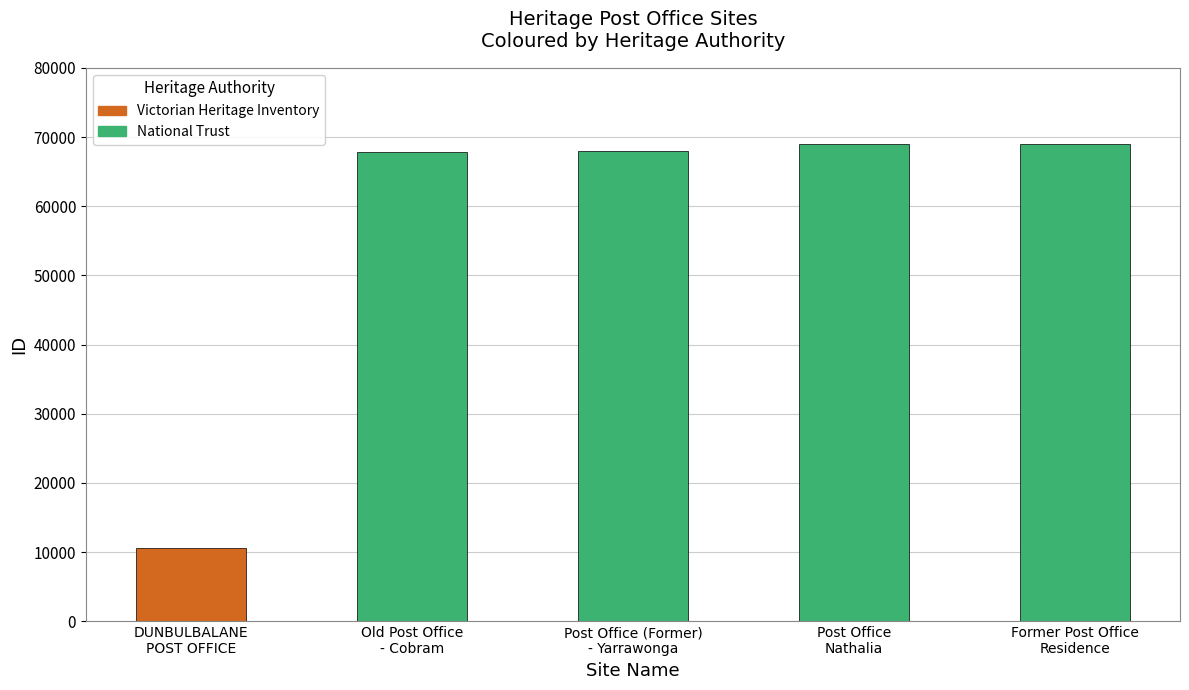

What is the label of the 3rd bar from the left?

Post Office (Former) - Yarrawonga